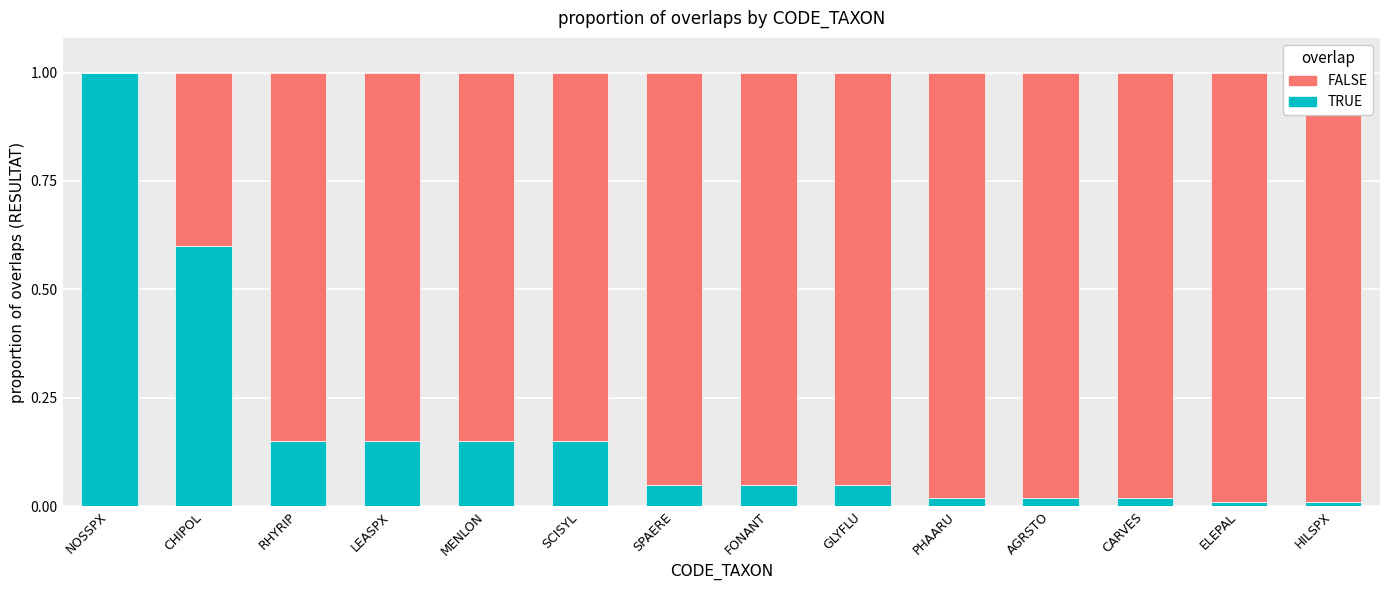

What is the average value of the TRUE series?

0.2